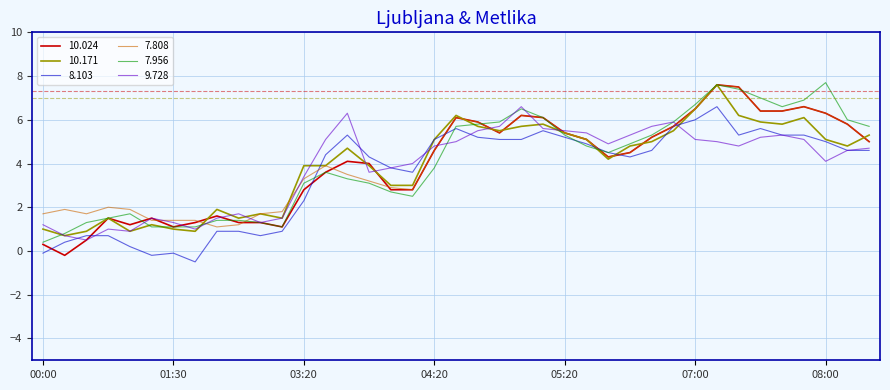

Which series has the largest range (max minus min)?

10.024